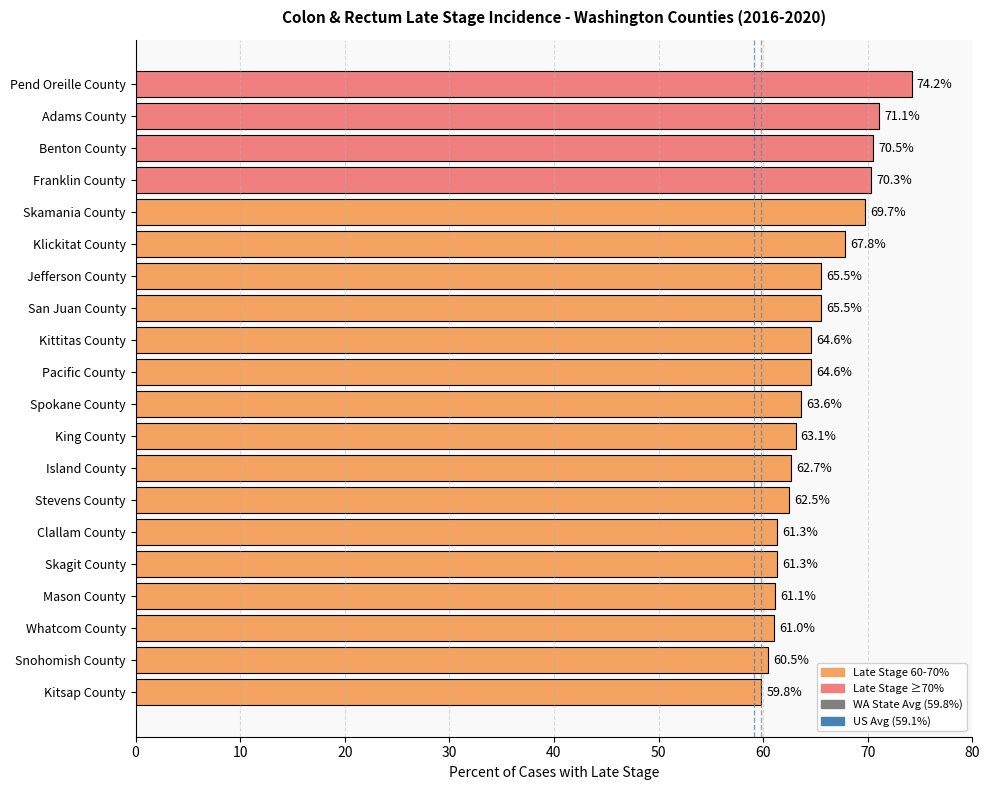

Reading top to bottom, what are all the values shown in this chart?

74.2	71.1	70.5	70.3	69.7	67.8	65.5	65.5	64.6	64.6	63.6	63.1	62.7	62.5	61.3	61.3	61.1	61.0	60.5	59.8